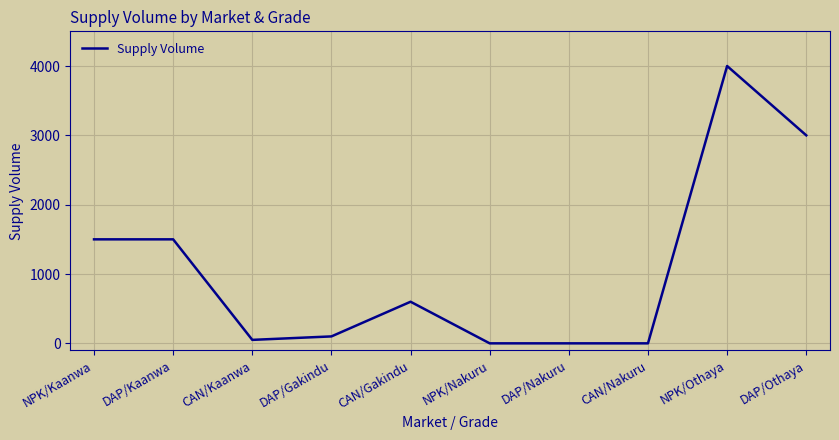

Approximately how many times larger is the value at NPK/Kaanwa compared to DAP/Othaya?

0.5